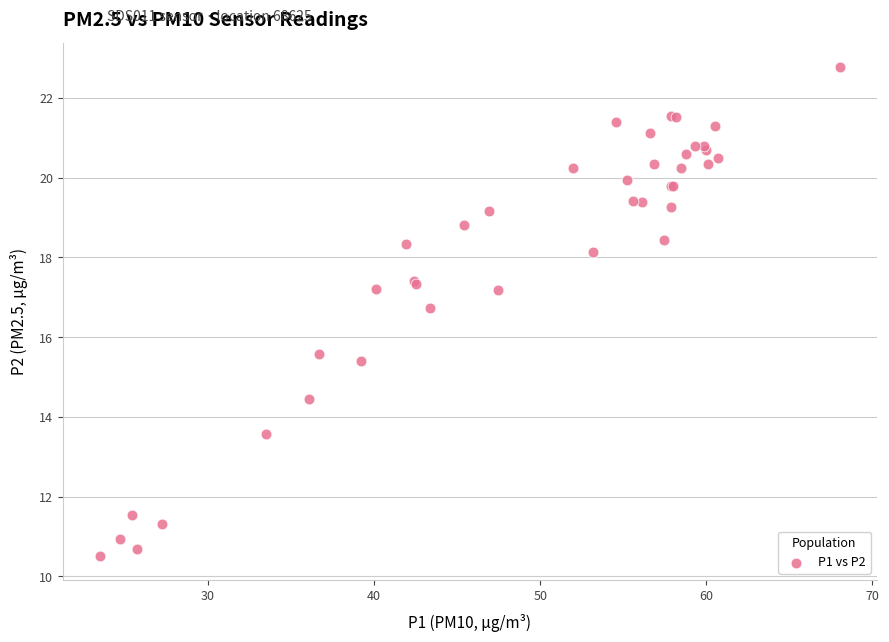

What Y value in the scatter plot is closest to 16?

15.6